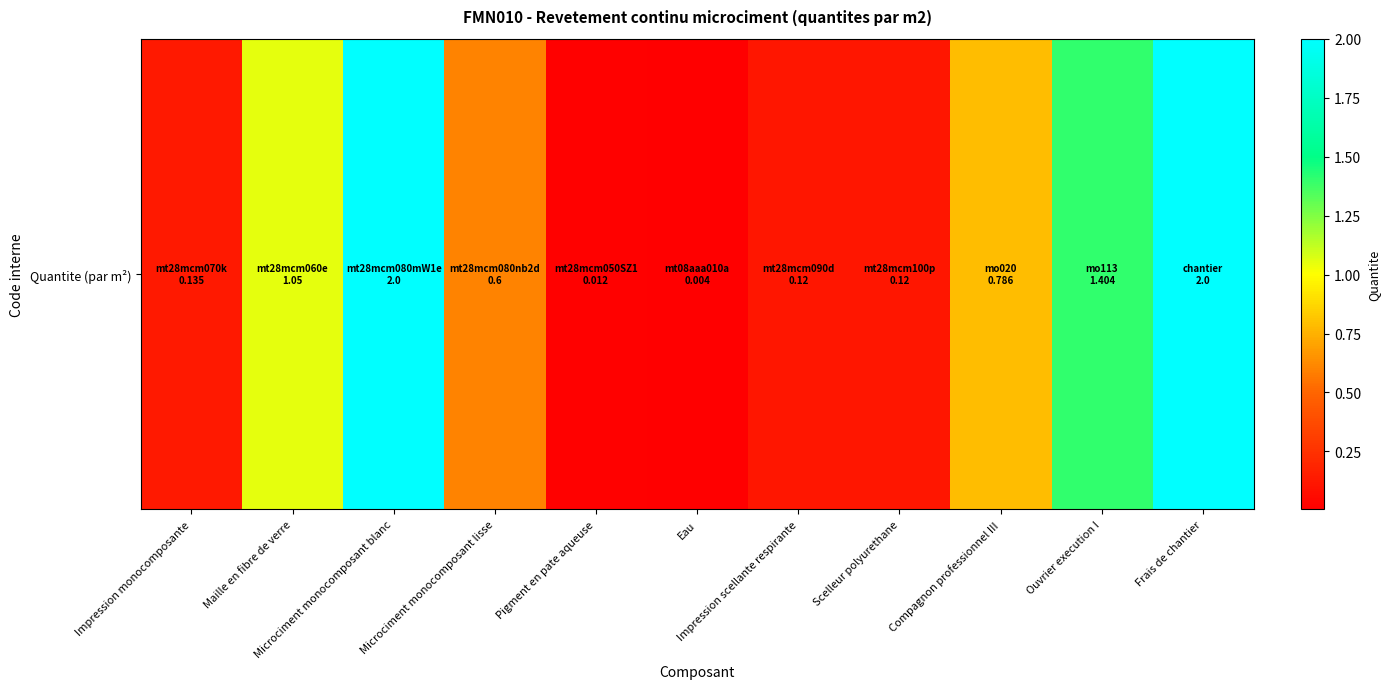

What is the difference between the values at Pigment en pate aqueuse and Microciment monocomposant lisse?

0.6